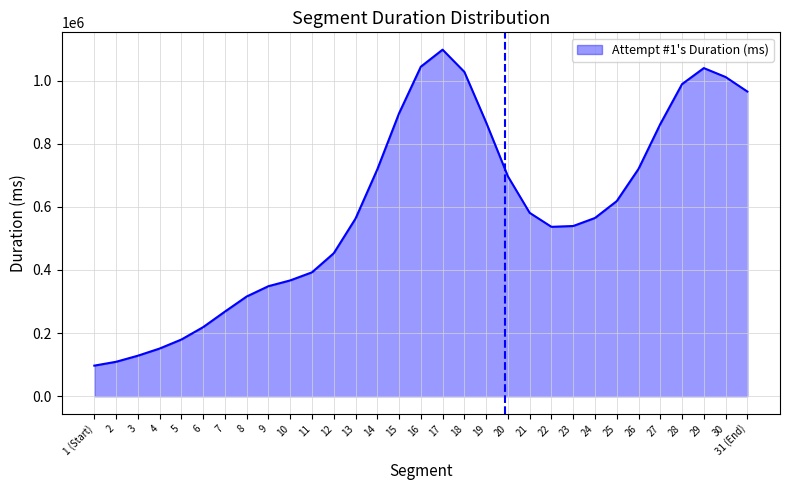

Does the chart display data point markers on the line(s)?

No